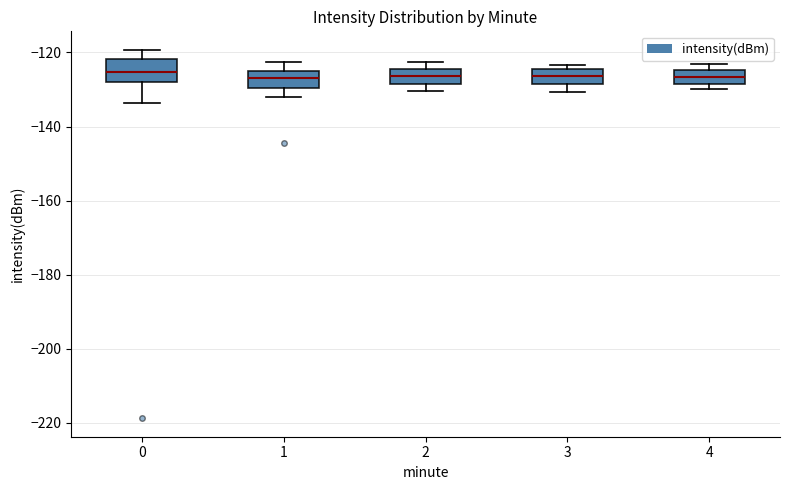

Reading left to right, read every box against the y-axis: the position of its median line, the range the box covers, and the ends of its whiskers. The values are not printed on the chart, so give them approximately, as read against the axis.

0: median -126, box -128 to -122, whiskers -134 to -120
1: median -126, box -130 to -124, whiskers -132 to -122
2: median -126, box -128 to -124, whiskers -130 to -122
3: median -126, box -128 to -124, whiskers -130 to -124 (just above the box's upper edge)
4: median -126, box -128 to -124, whiskers -130 to -124 (just above the box's upper edge)